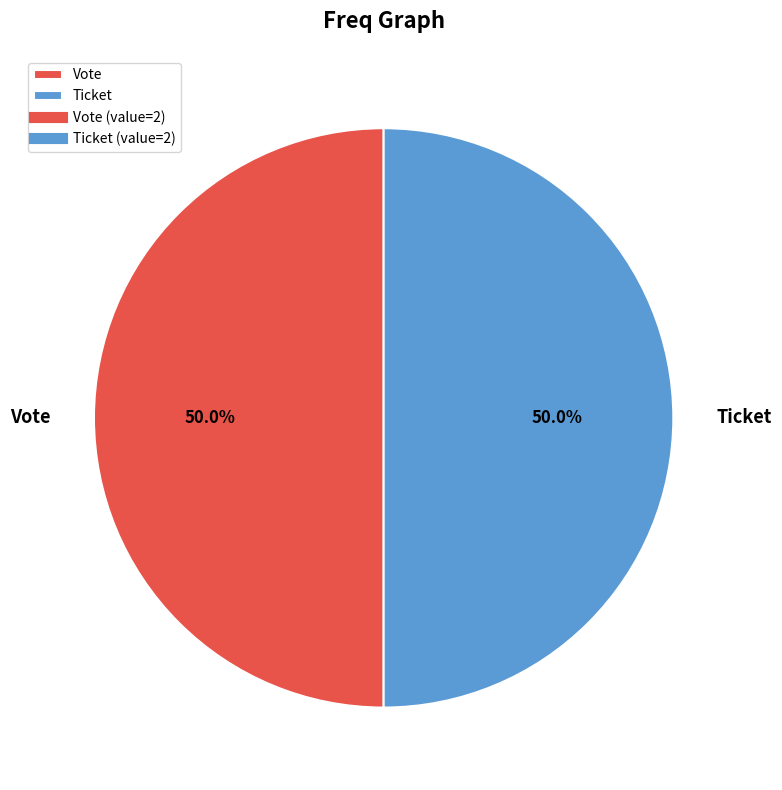

What is the ratio of the value at Vote to the value at Ticket?

1.0